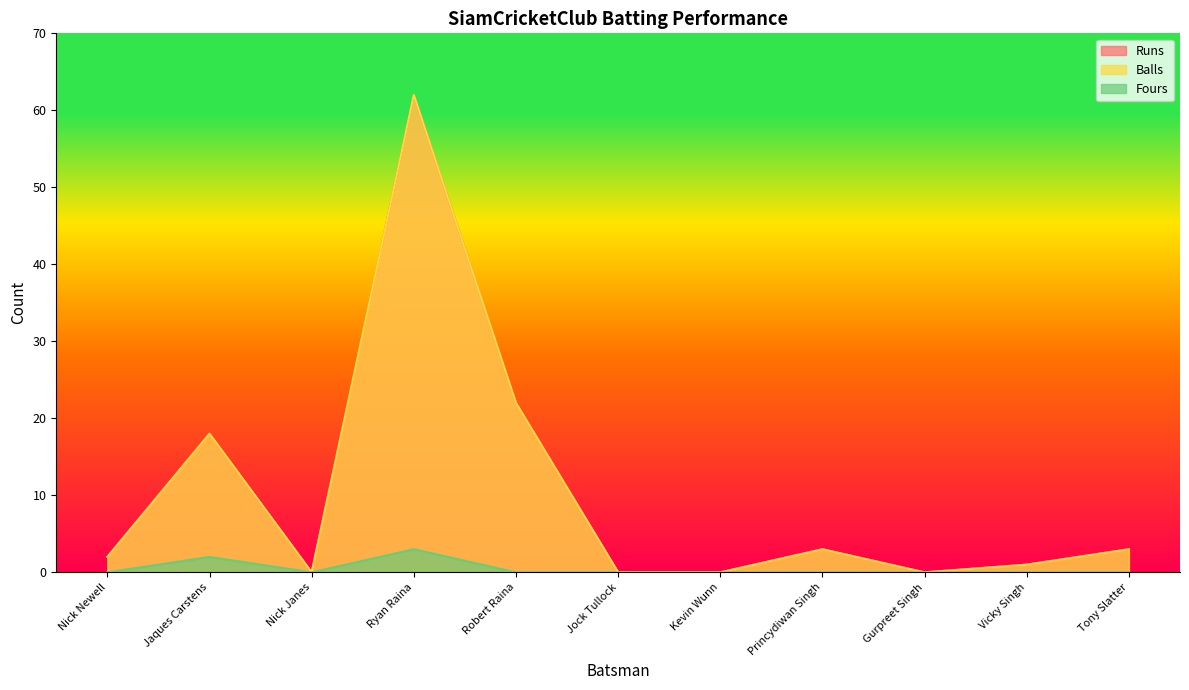

True or false: Balls and Fours intersect in this chart.

False